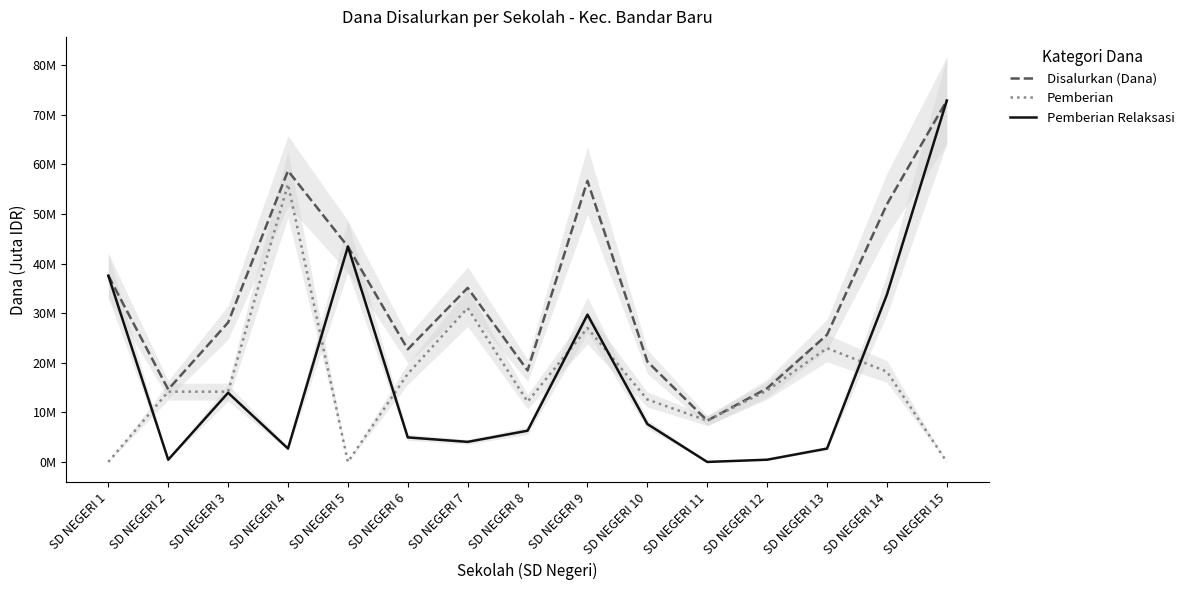

Count the number of categories in the chart.

15